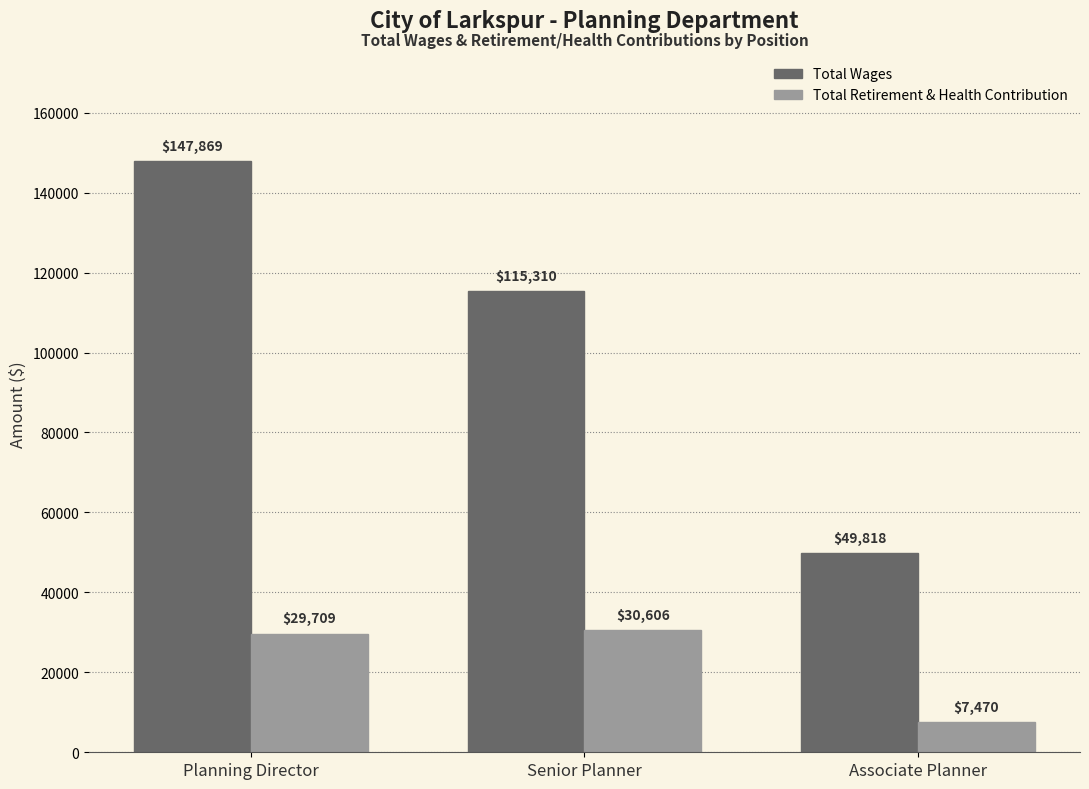

At Planning Director, list the series in order from smallest to largest.

Total Retirement & Health Contribution, Total Wages